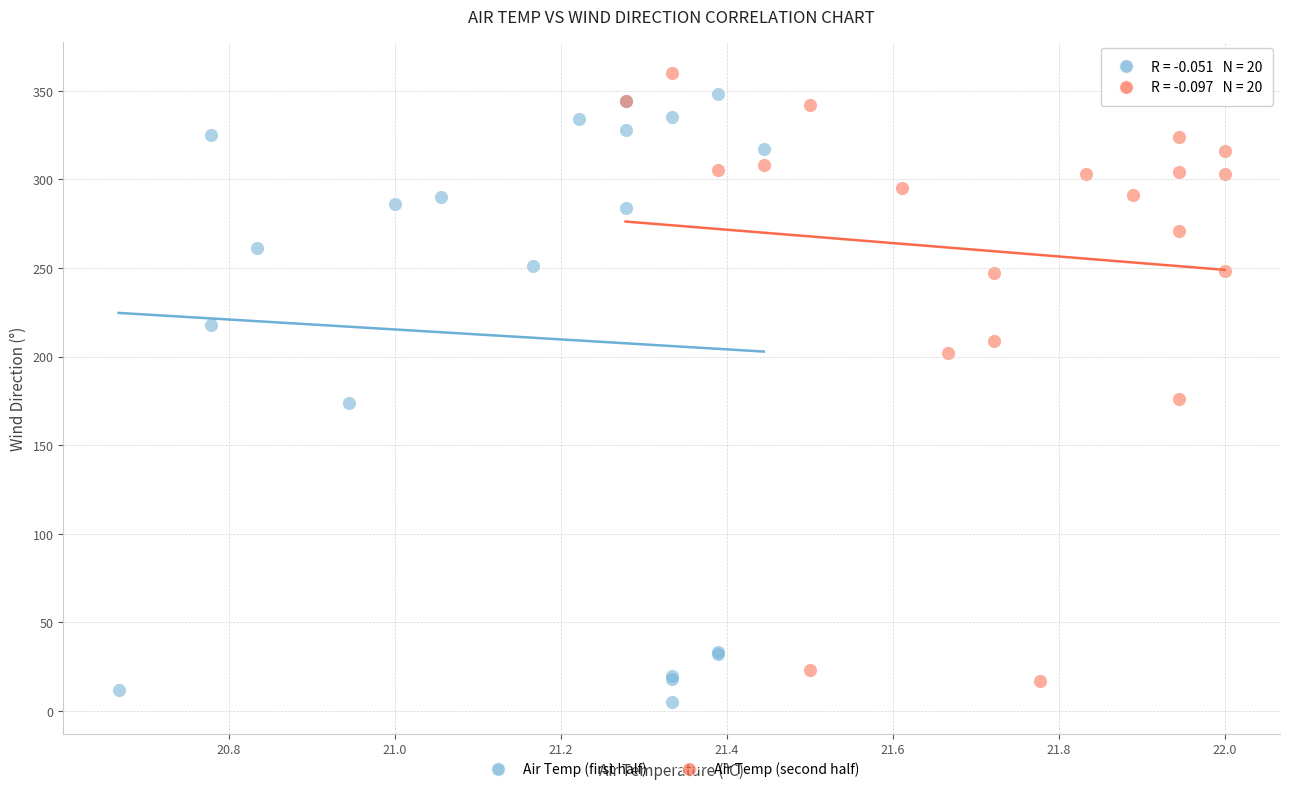

Which series contains the highest Y value?

Air Temp (second half)